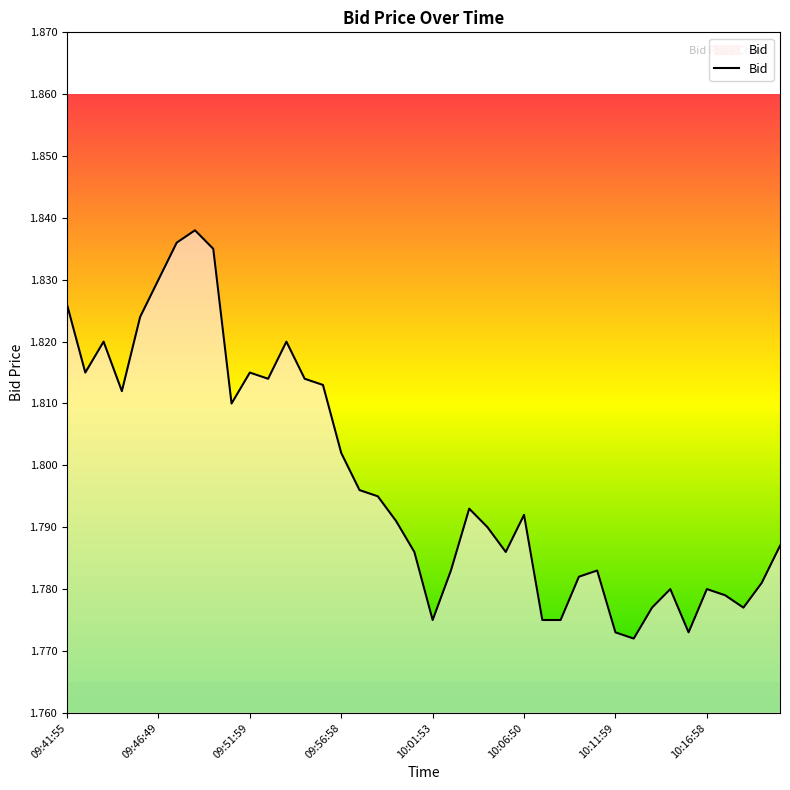

Count the number of data series in this chart.

1